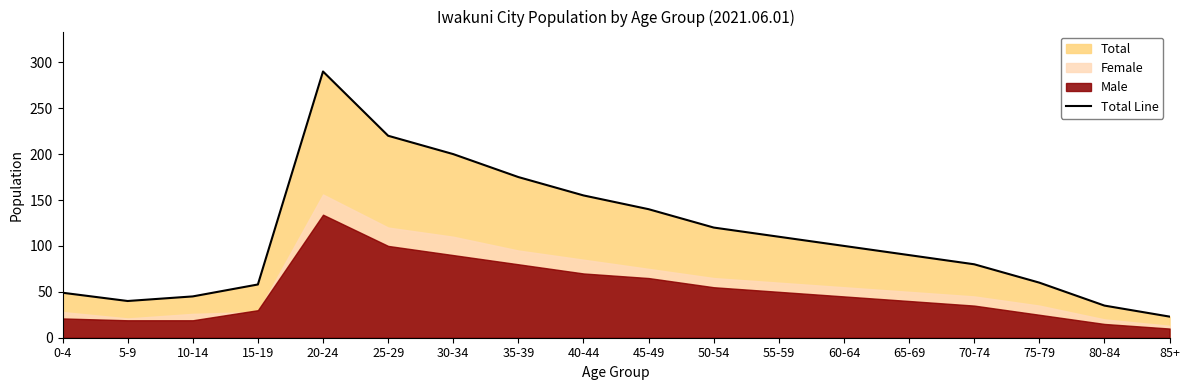

Where is the data nearest to the value 156?

40-44